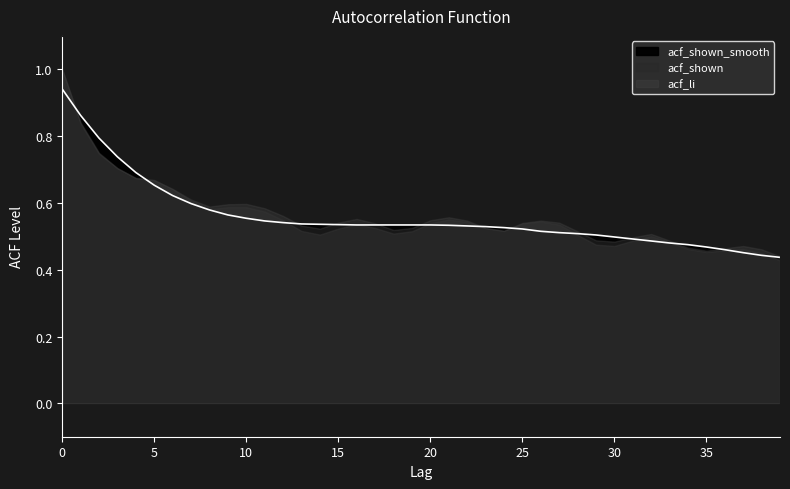

At which label does acf_shown_smooth reach its minimum?

39